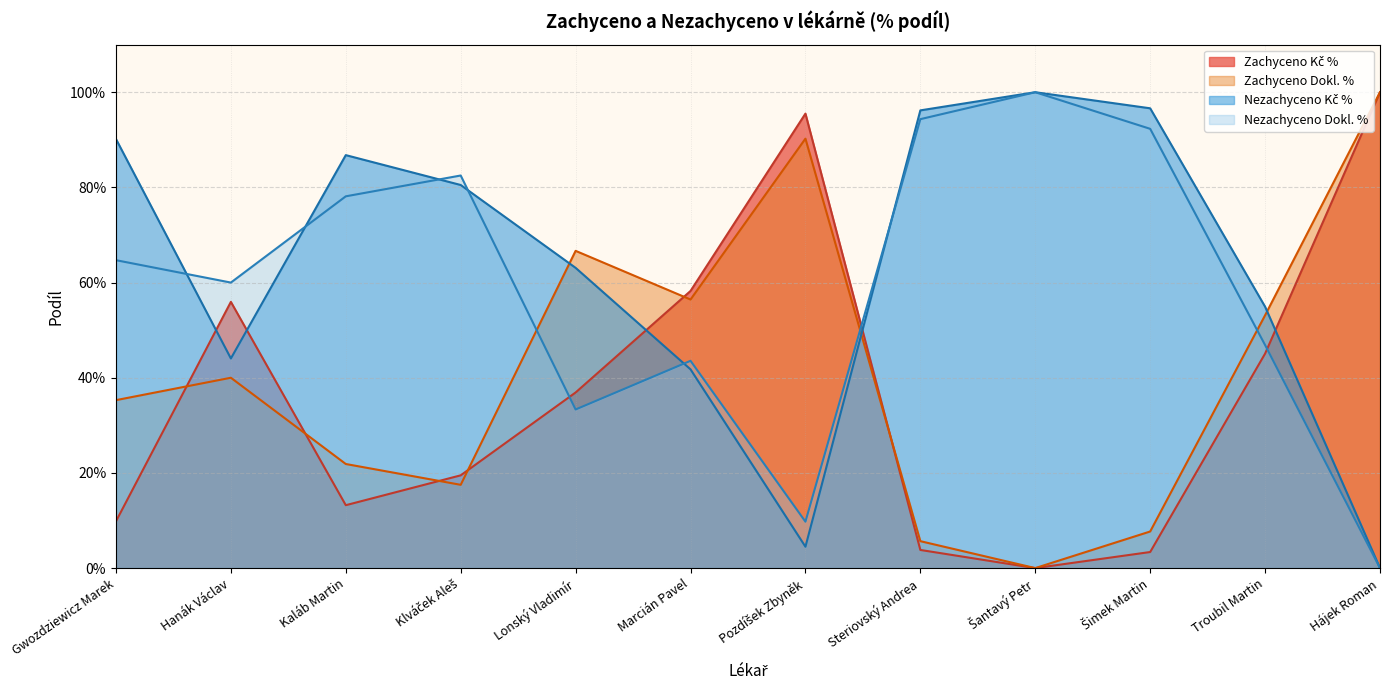

What is the value of the Nezachyceno Dokl. % point at the 9th from the left?

1.0